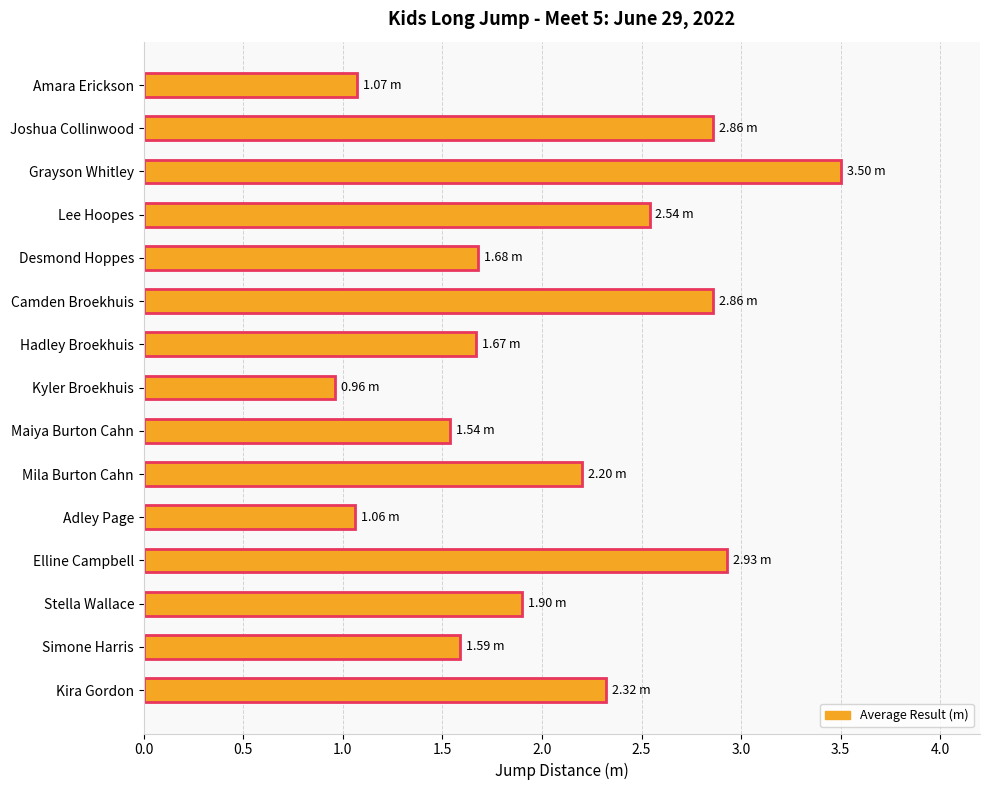

Approximately how many times larger is the value at Stella Wallace compared to Simone Harris?

1.2